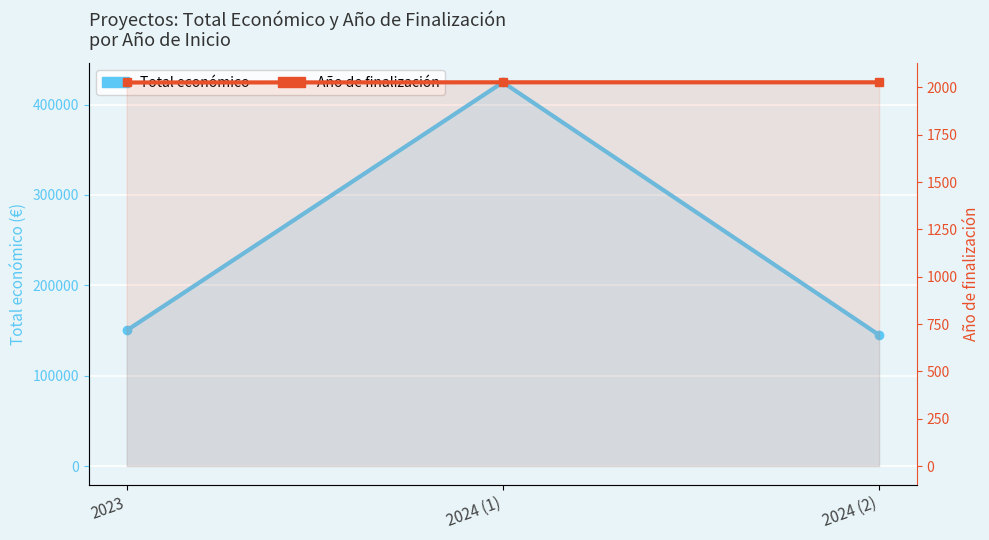

Which has a higher value, 2023 or 2024 (1)?

2024 (1)